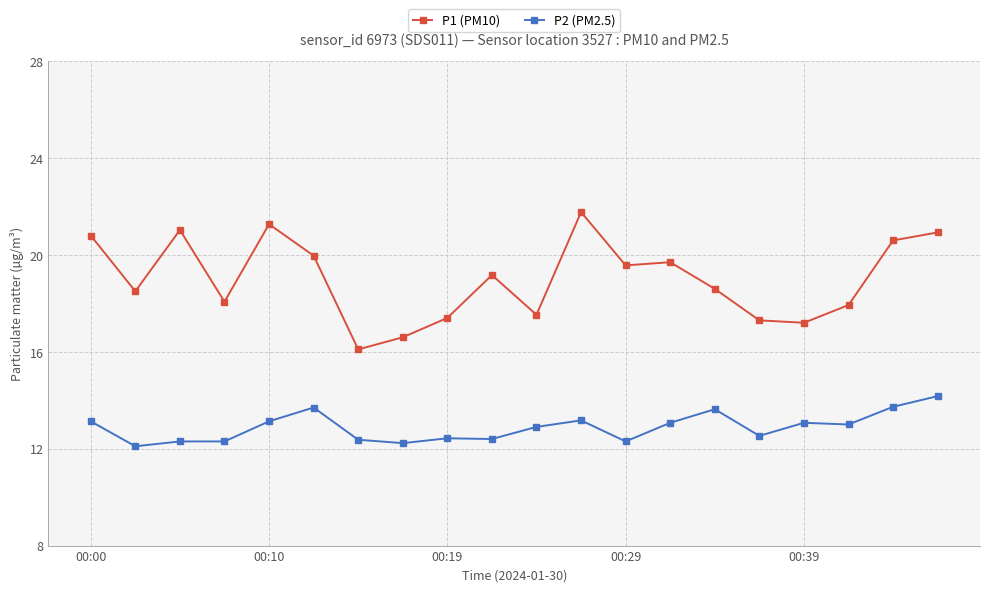

What is the average value of the P2 (PM2.5) series?

12.9